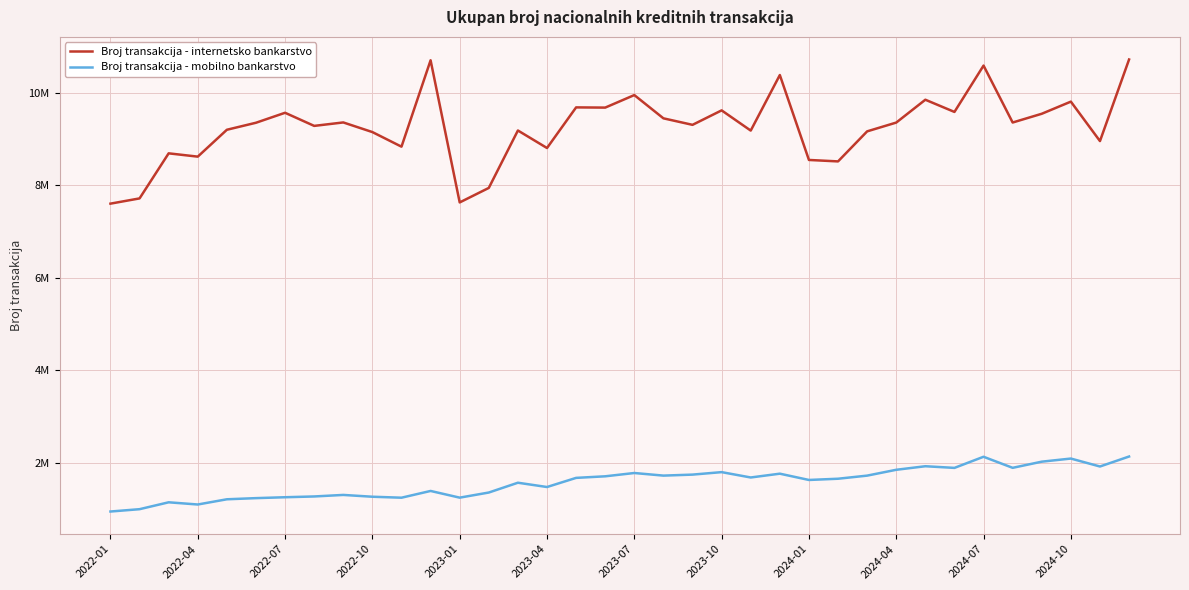

What are all the series names shown in the legend?

Broj transakcija - internetsko bankarstvo, Broj transakcija - mobilno bankarstvo